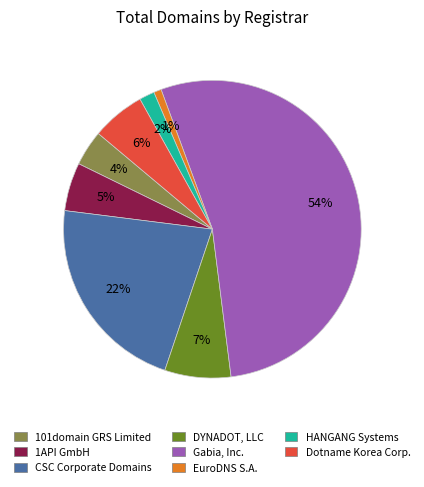

To the nearest percent, what is the difference between the Gabia, Inc. and CSC Corporate Domains slice percentages?

32%